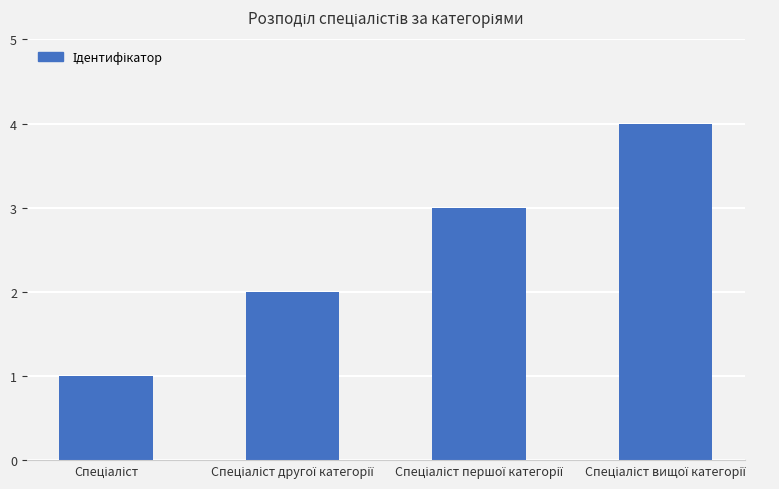

What is the greatest value displayed?

4